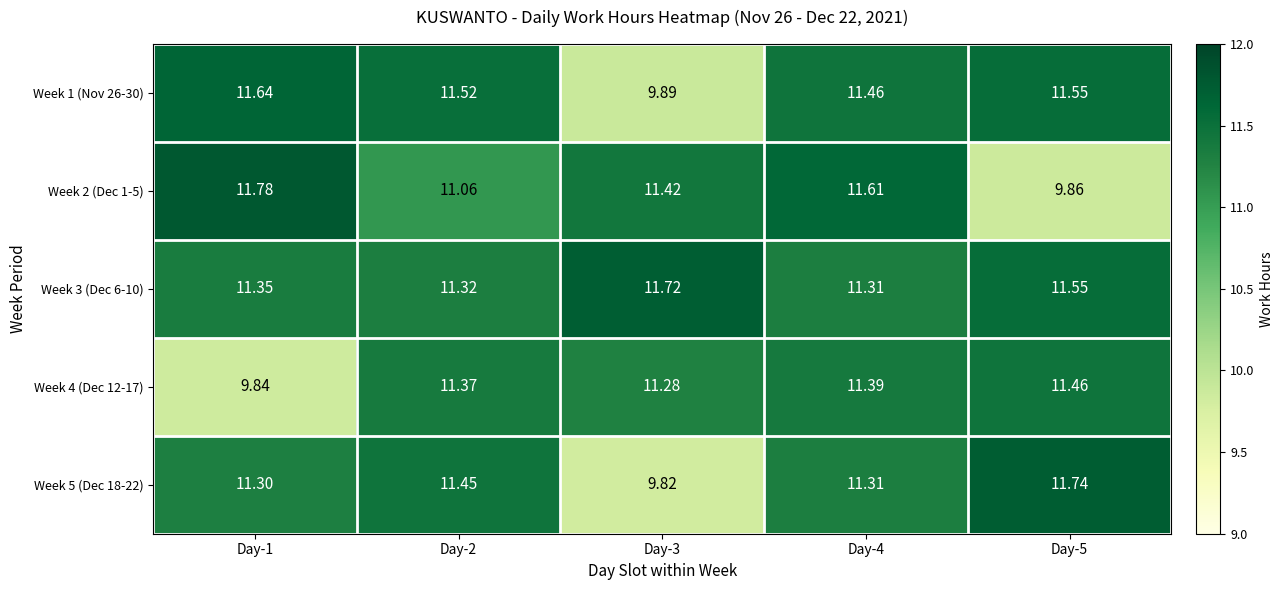

Is the value of Week 2 (Dec 1-5) at Day-4 greater than the value of Week 4 (Dec 12-17) at Day-1?

Yes